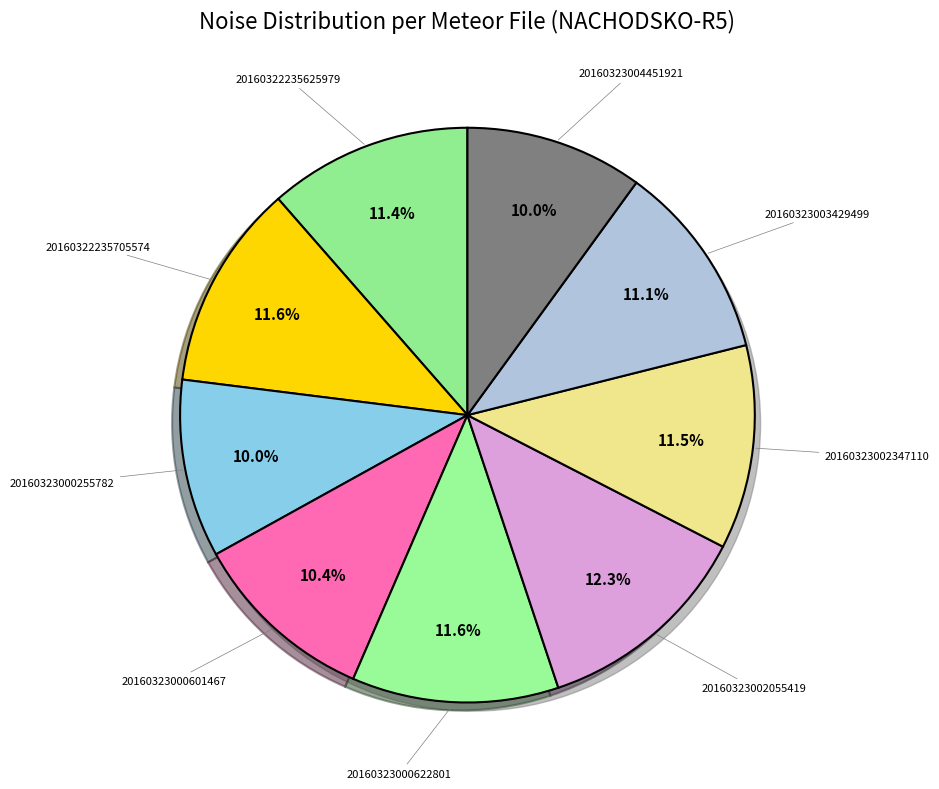

Which slice is the largest?

20160323002055419